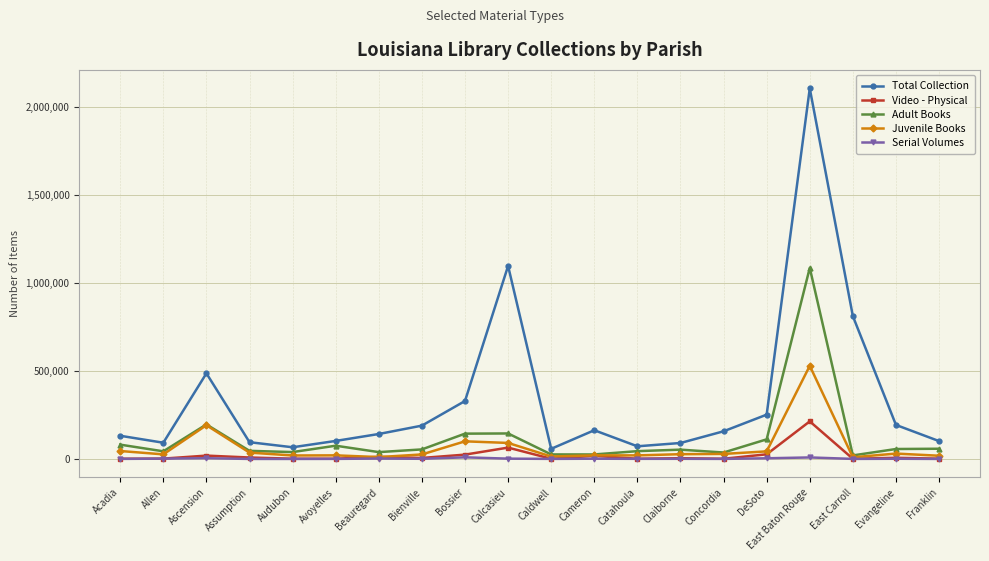

Between Caldwell and Franklin, which series saw the biggest shift?

Total Collection